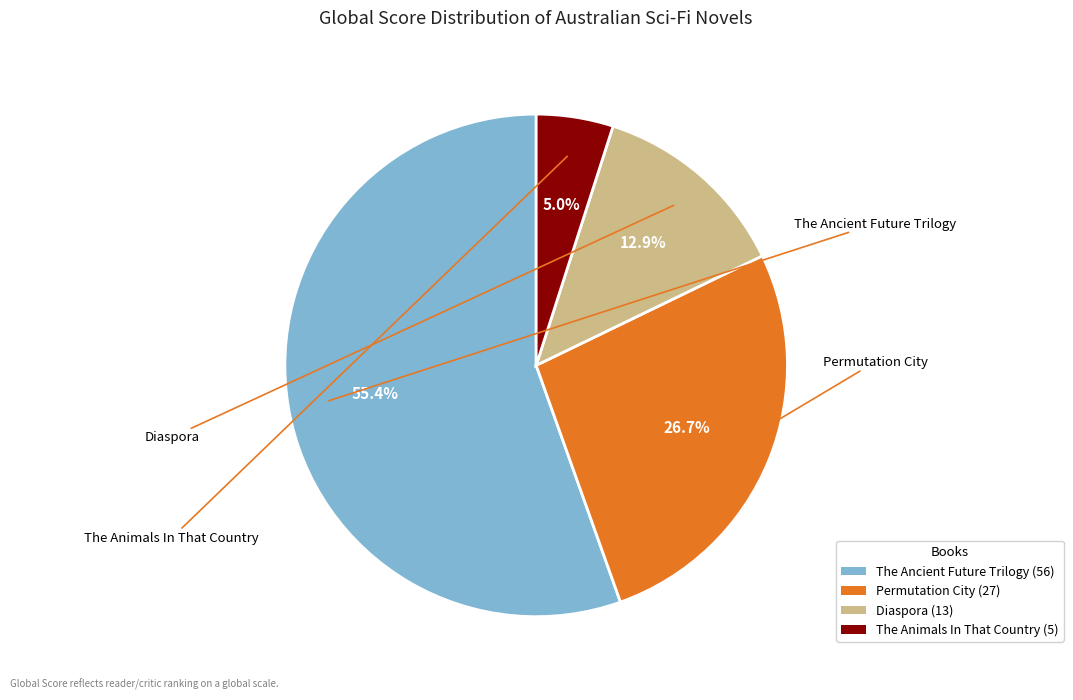

Which has a higher value, Diaspora or Permutation City?

Permutation City